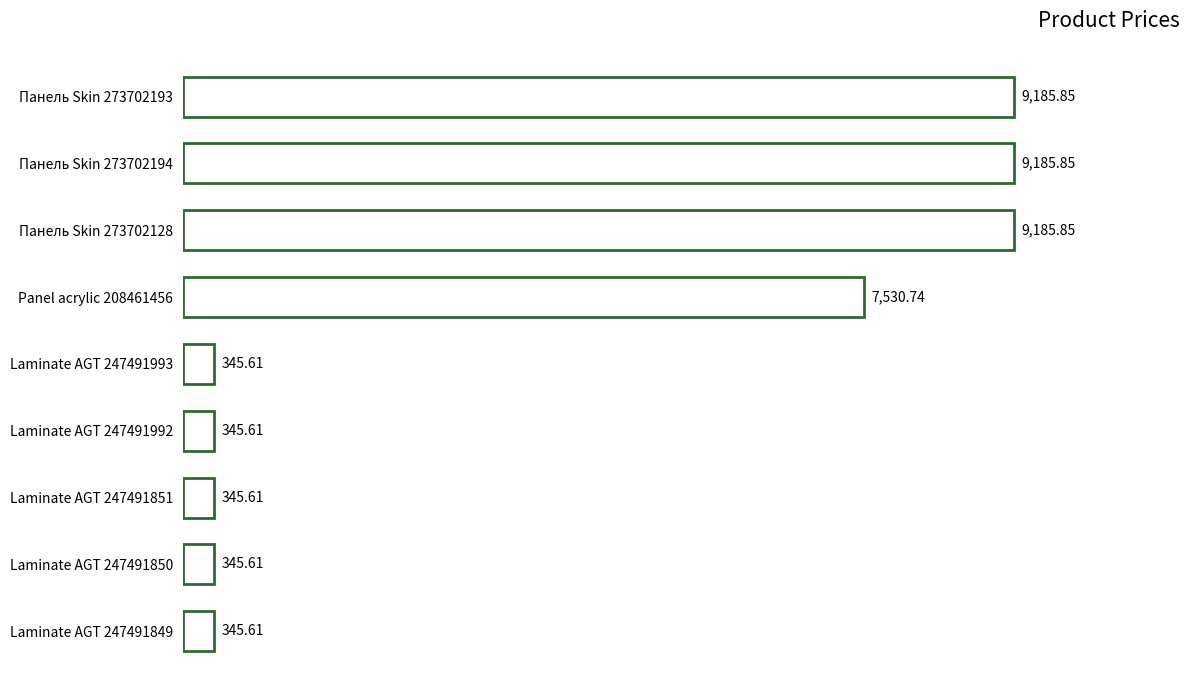

What is the change in value from Панель Skin 273702128 to Laminate AGT 247491850?

-8840.2